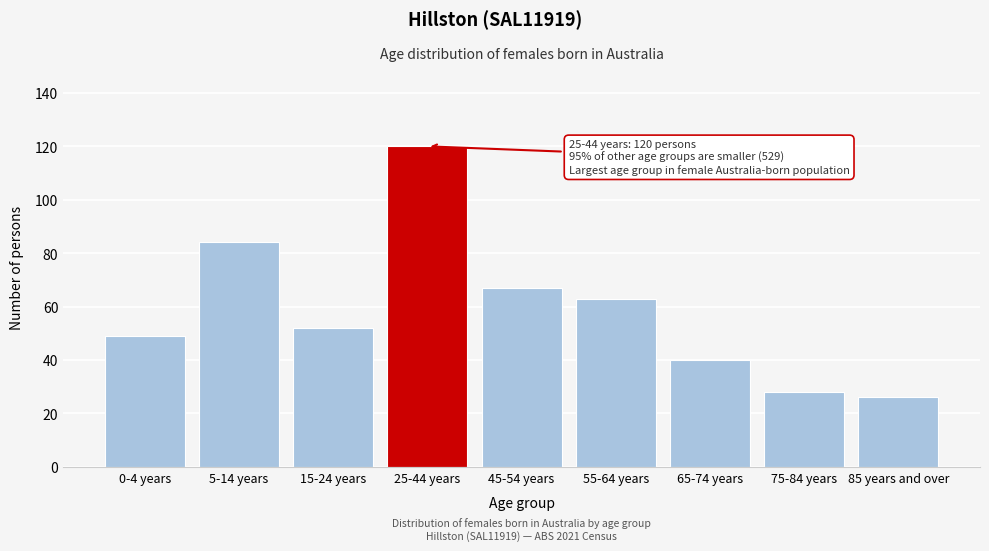

Reading right to left, extract all data points from this chart.

85 years and over=26	75-84 years=28	65-74 years=40	55-64 years=63	45-54 years=67	25-44 years=120	15-24 years=52	5-14 years=84	0-4 years=49